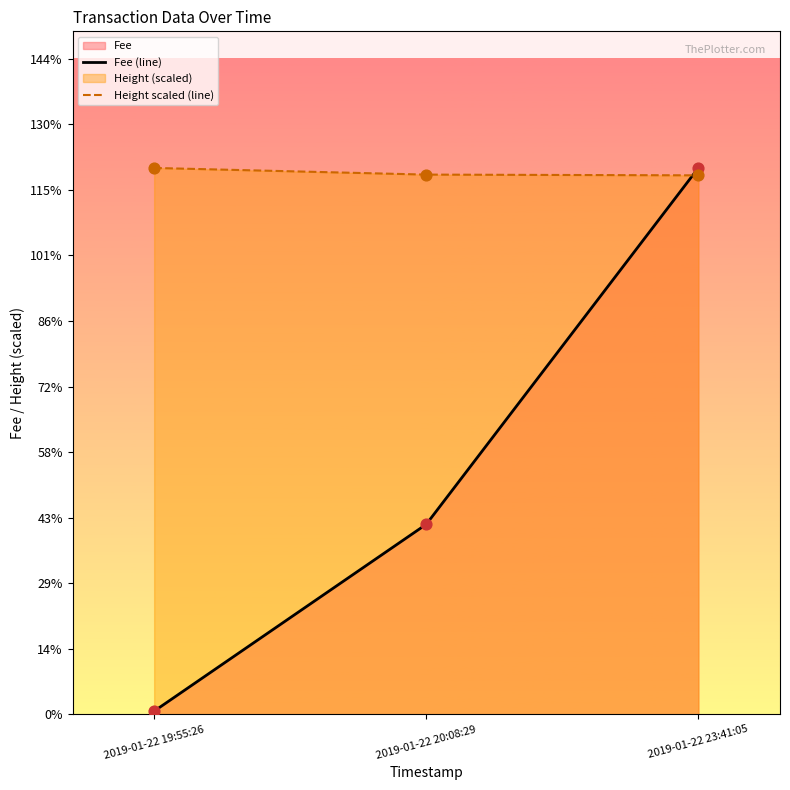

At which category is the sum across all series the highest?

2019-01-22 23:41:05